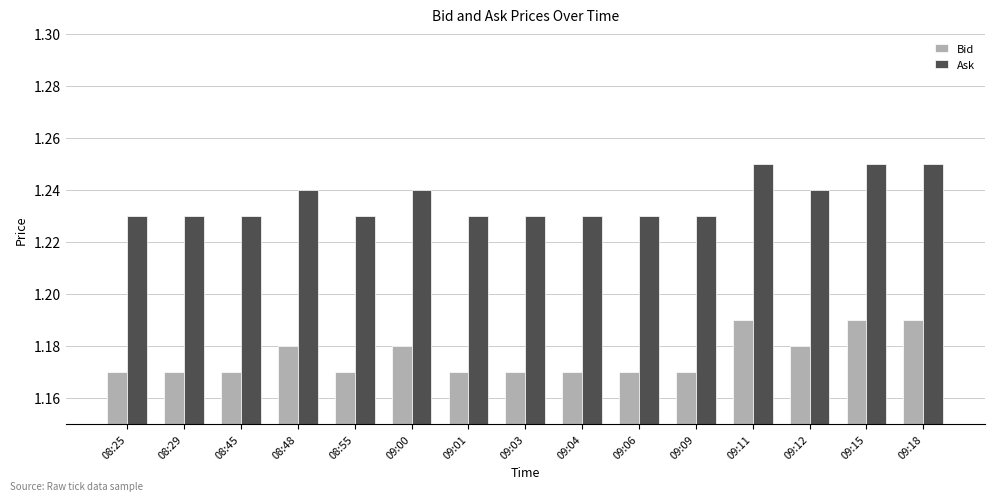

Rank the series by their maximum value, from highest to lowest.

Ask, Bid